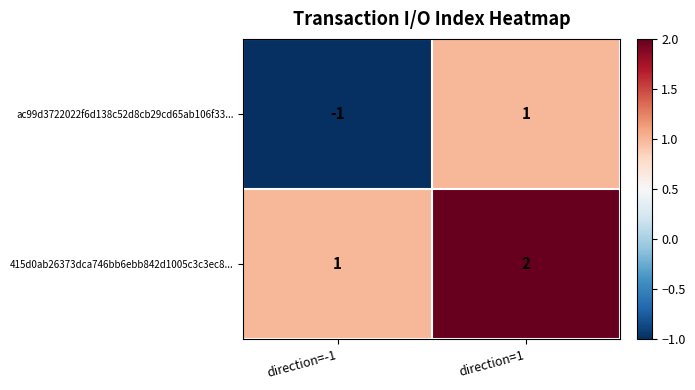

Which series has the largest range (max minus min)?

ac99d3722022f6d138c52d8cb29cd65ab106f33...